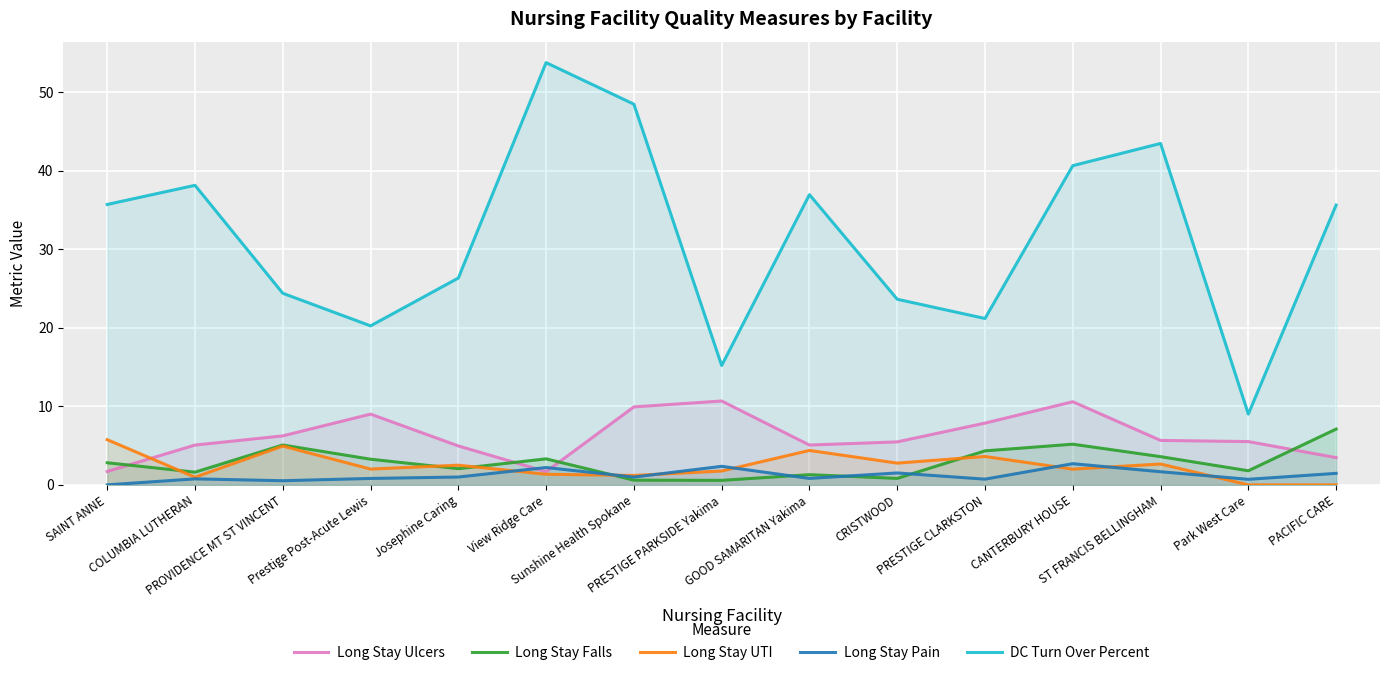

What are all the series names shown in the legend?

Long Stay Ulcers, Long Stay Falls, Long Stay UTI, Long Stay Pain, DC Turn Over Percent